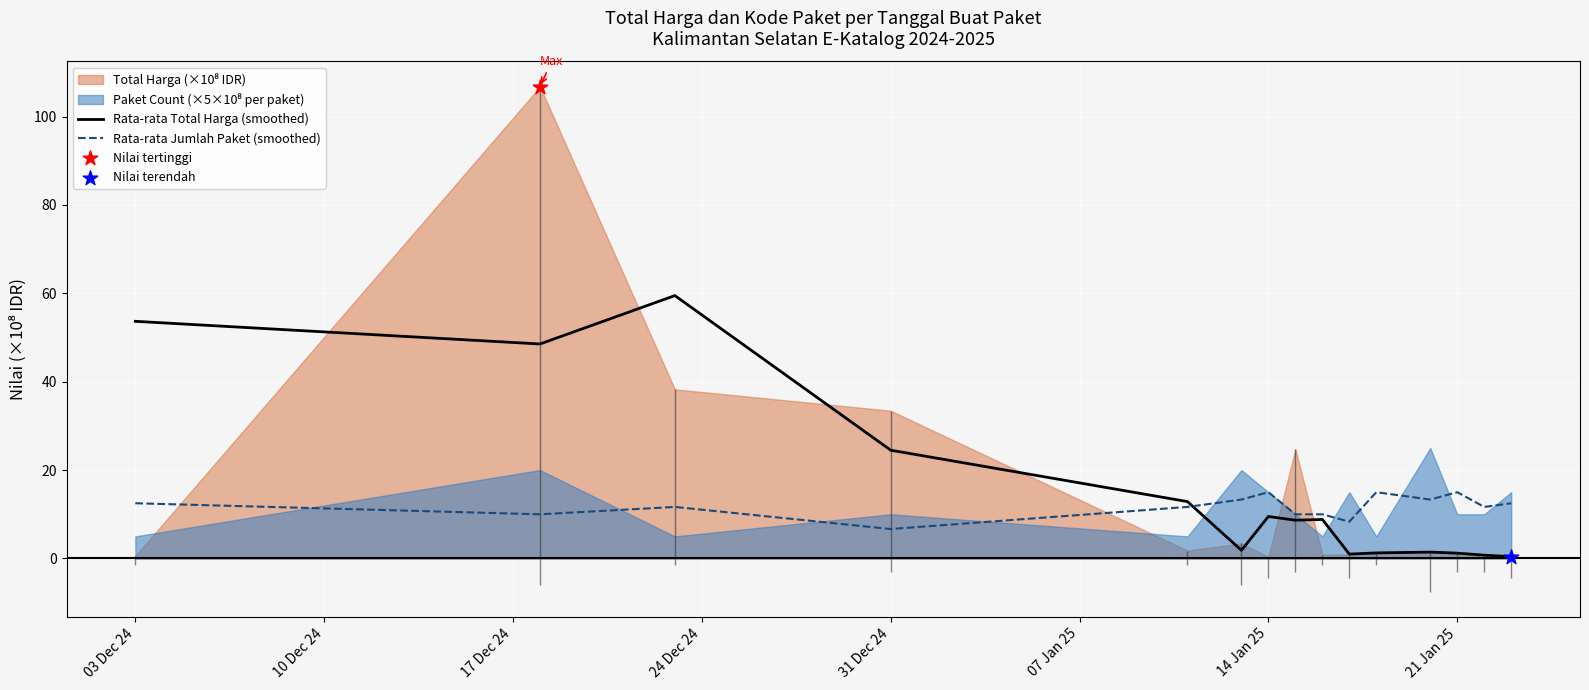

Is it true that Rata-rata Total Harga (smoothed) equals 13.9 at 14 Jan 25?

False